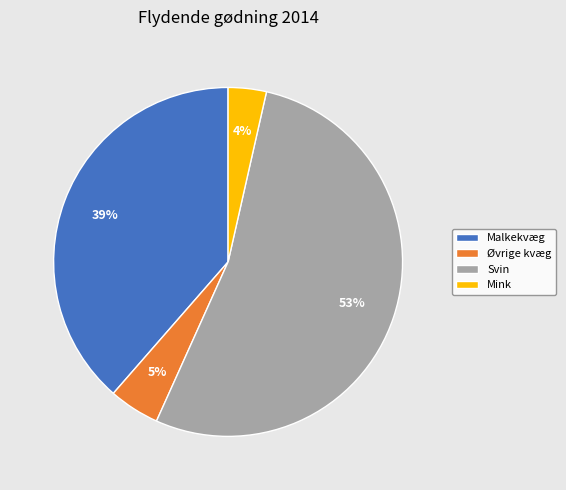

Between Malkekvæg and Mink, which is larger?

Malkekvæg